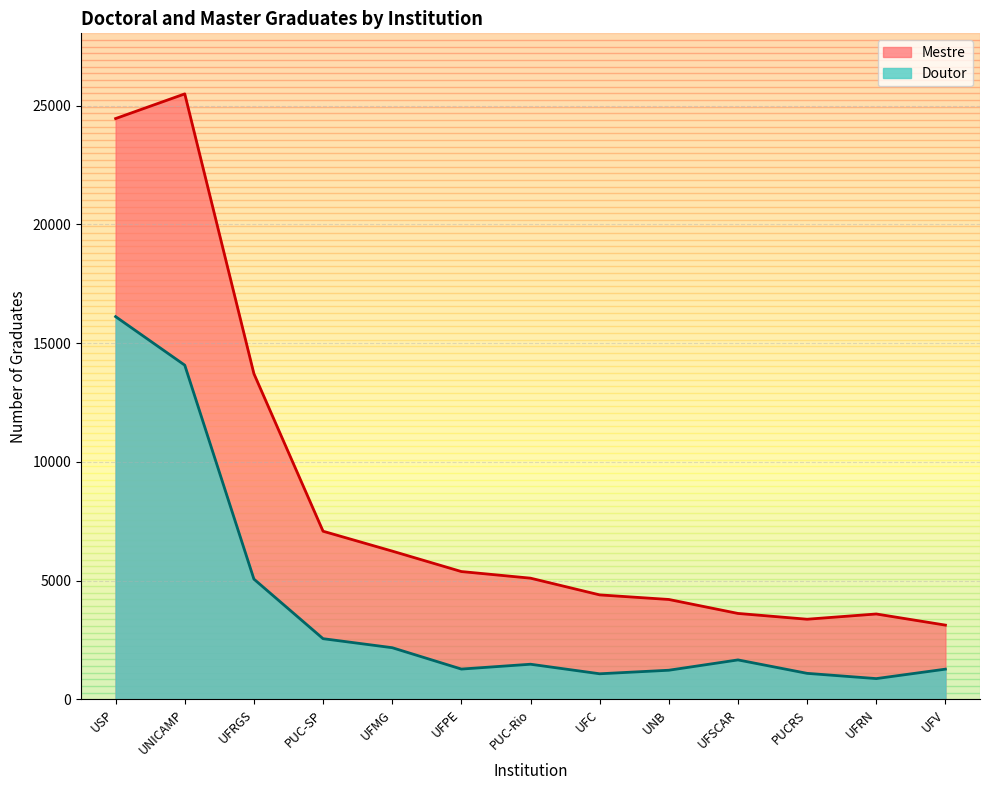

True or false: Mestre and Doutor cross at least once.

False